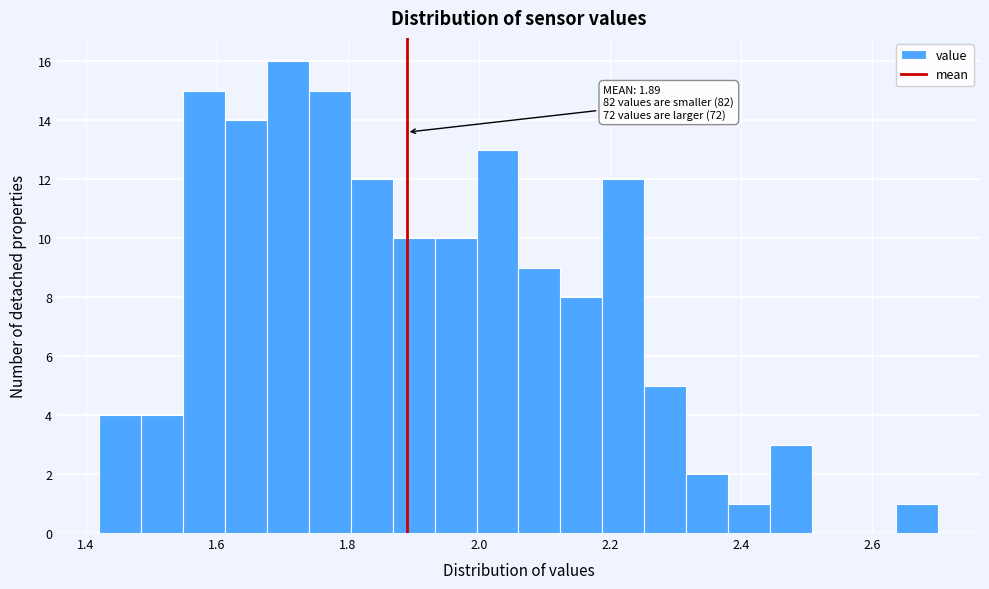

Read against the x-axis, roughly where is the centre of the tallest bar?

1.70